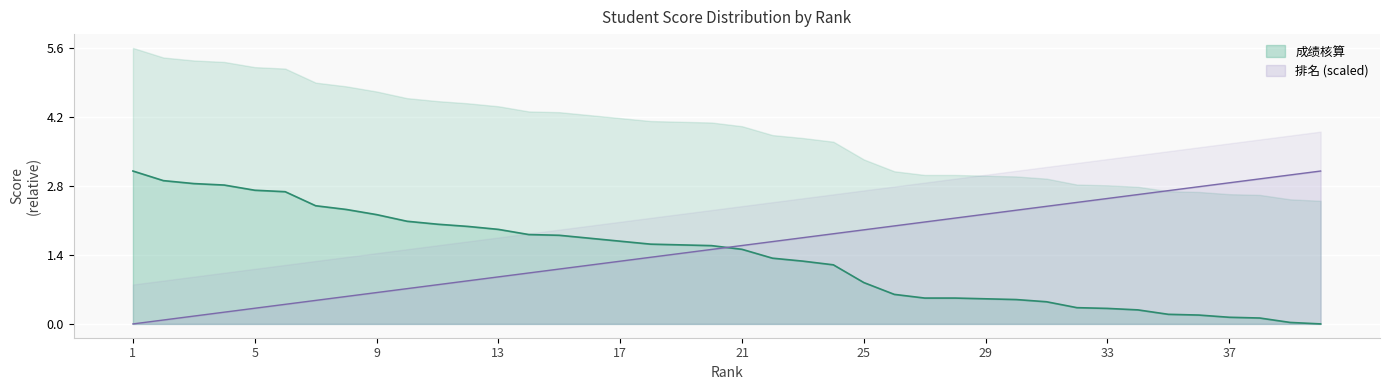

Which series ends up on top after the final intersection of 排名 and 成绩核算?

排名